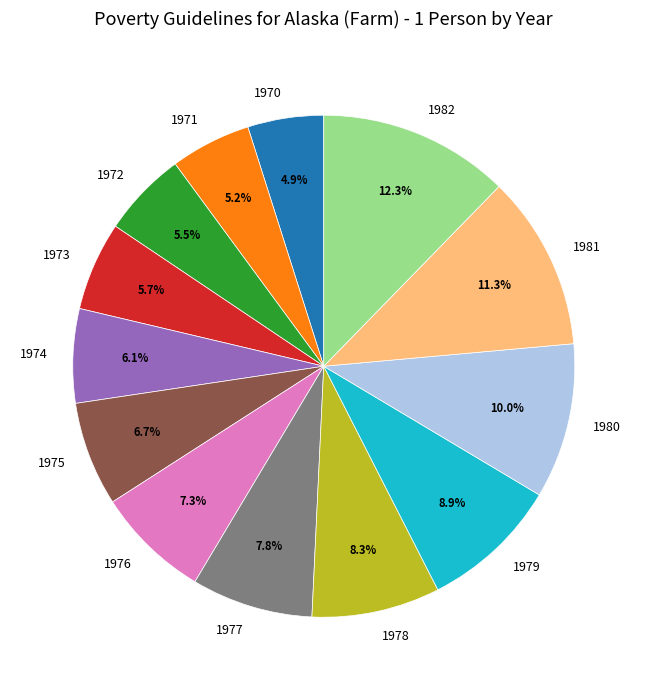

Does 1972 account for over 50% of the chart?

No